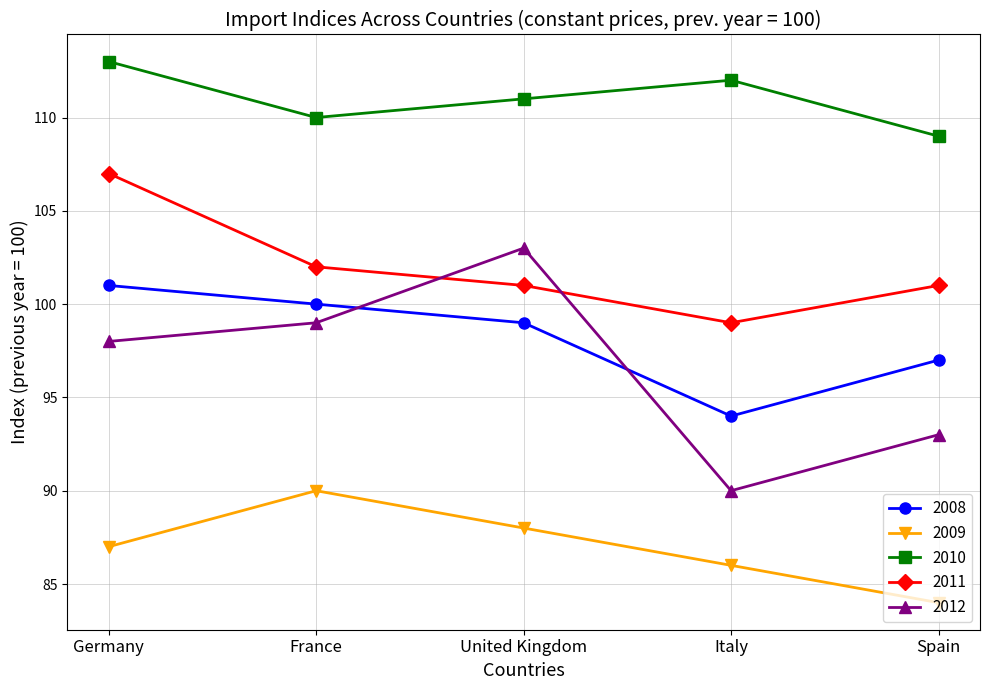

True or false: 2009 and 2011 cross at least once.

False